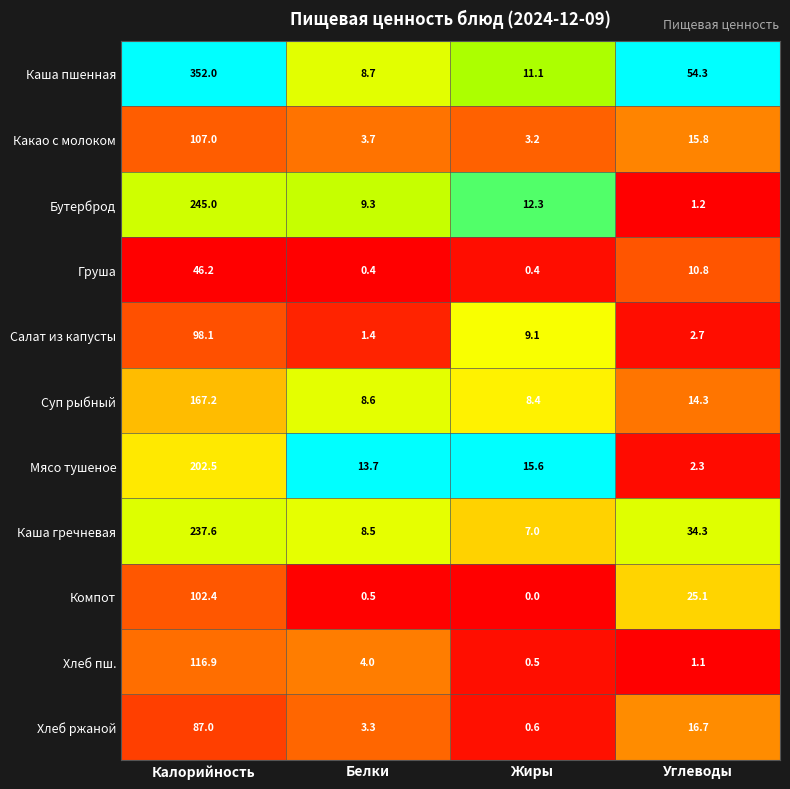

Where is Компот nearest to the value 51?

Углеводы